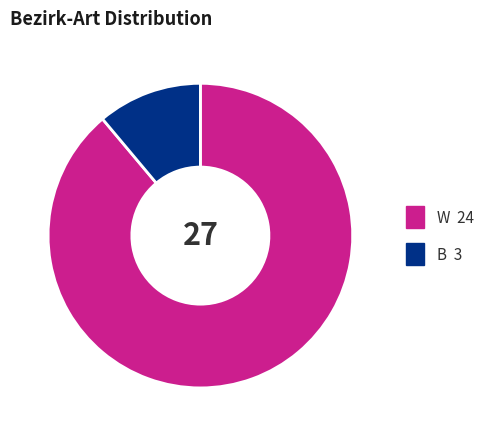

Which category has the smallest portion of the pie?

B